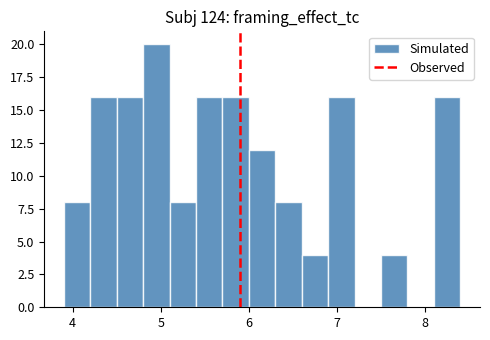

Around what value on the x-axis is the tallest bar? Give the approximate position of its centre, as read against the axis.

5.0